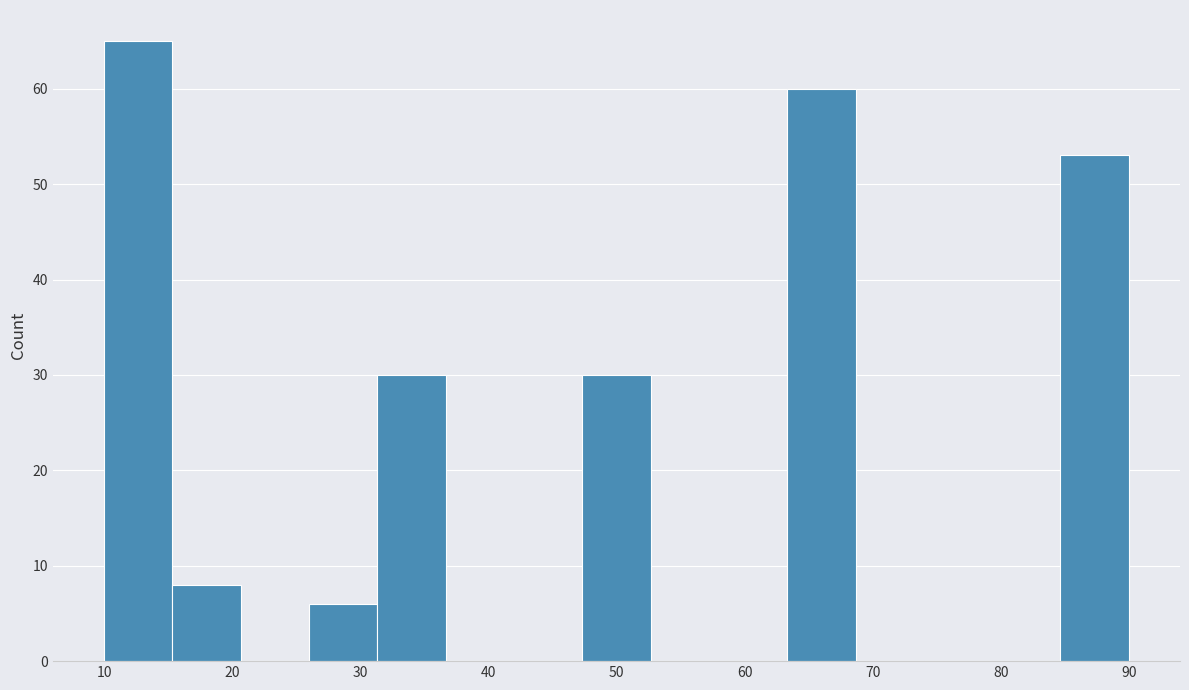

Which range on the x-axis has the tallest bar?

10 to 15